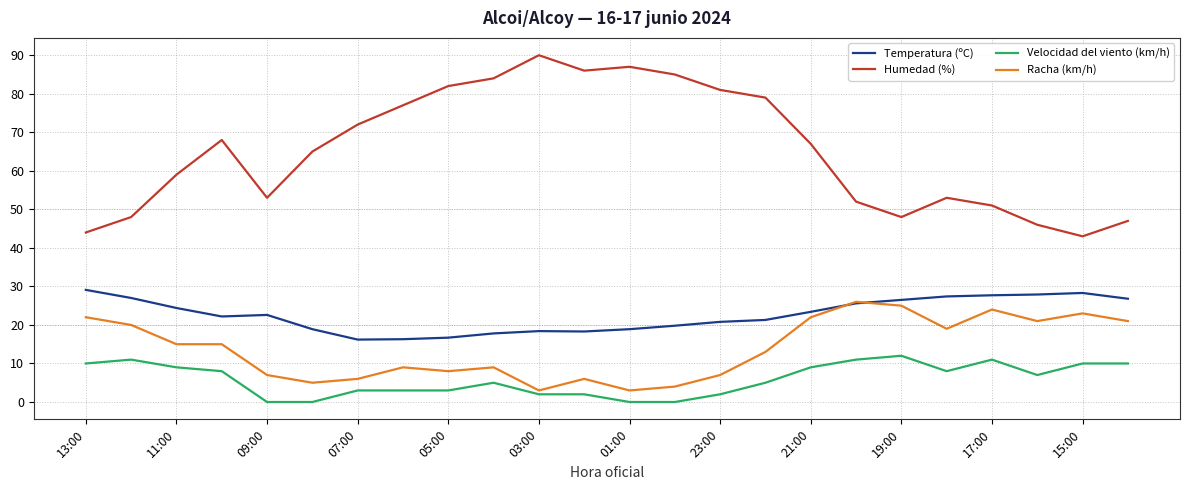

Which series has the largest total across all categories?

Humedad (%)